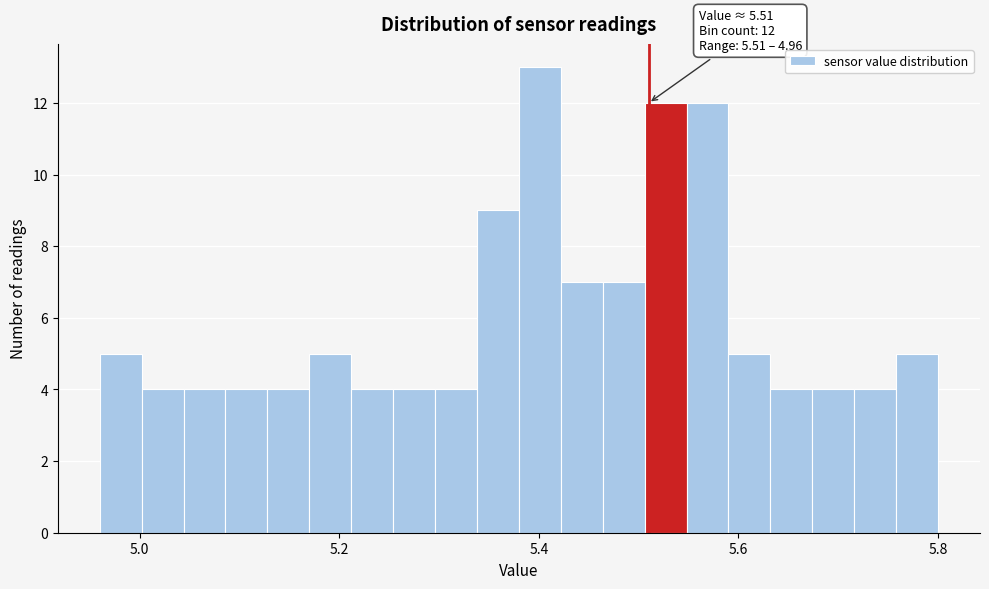

Around what value on the x-axis is the tallest bar? Give the approximate position of its centre, as read against the axis.

5.40